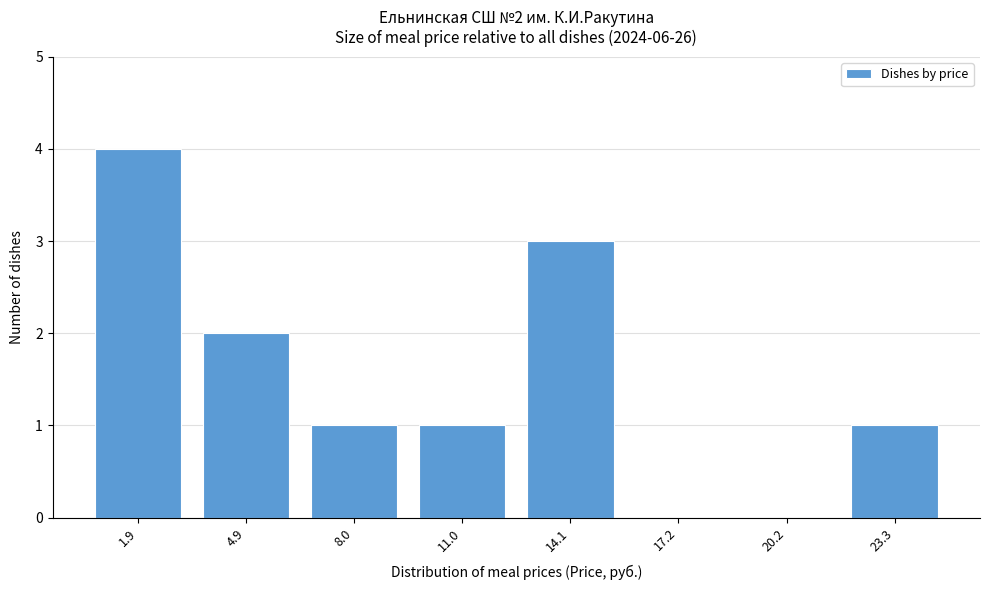

Reading left to right, extract all data points from this chart.

1.9=4	4.9=2	8.0=1	11.0=1	14.1=3	17.2=0	20.2=0	23.3=1